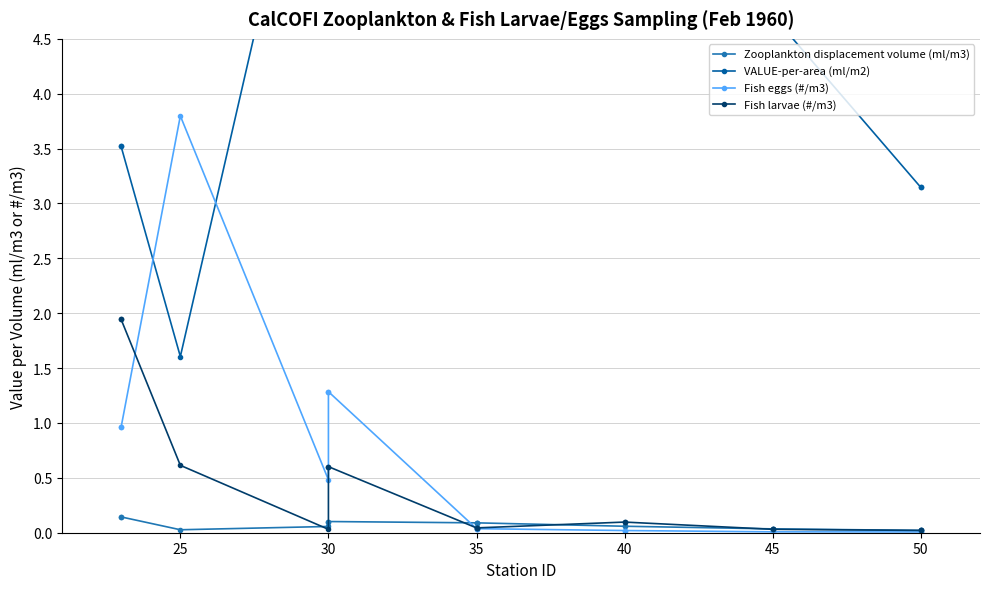

What position from the left is 30?

3